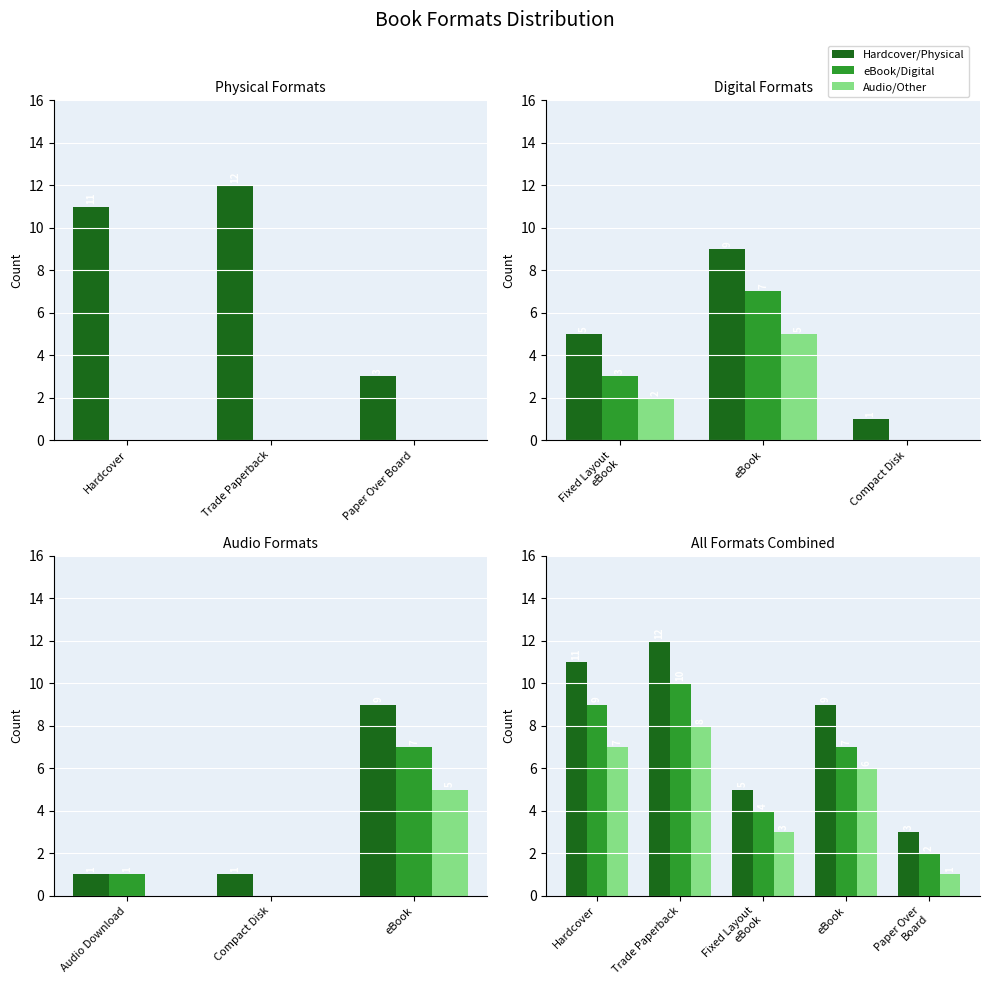

What is the difference between the second highest and minimum values in the Hardcover/Physical series?

8